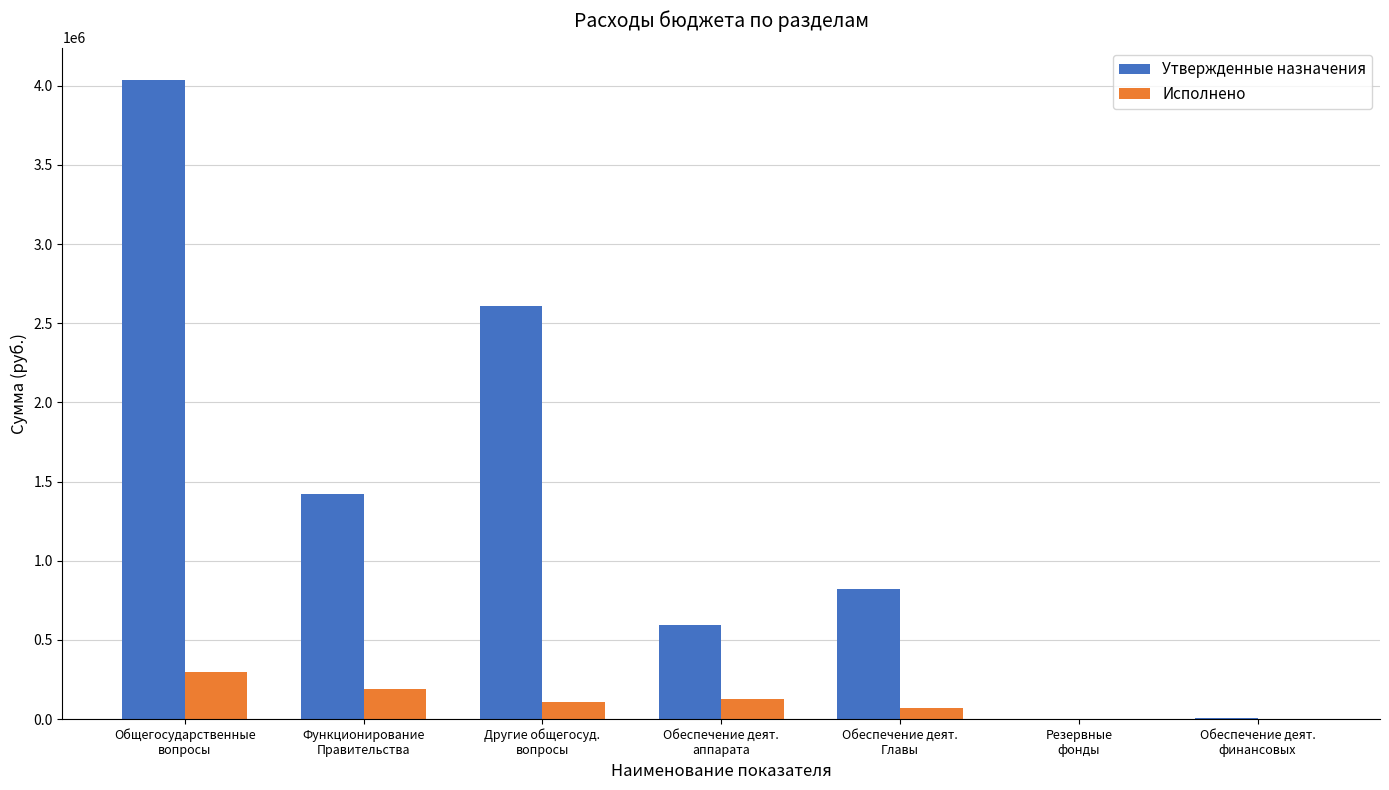

The Исполнено series shows 82331.0 at Общегосударственные
вопросы. True or false?

False